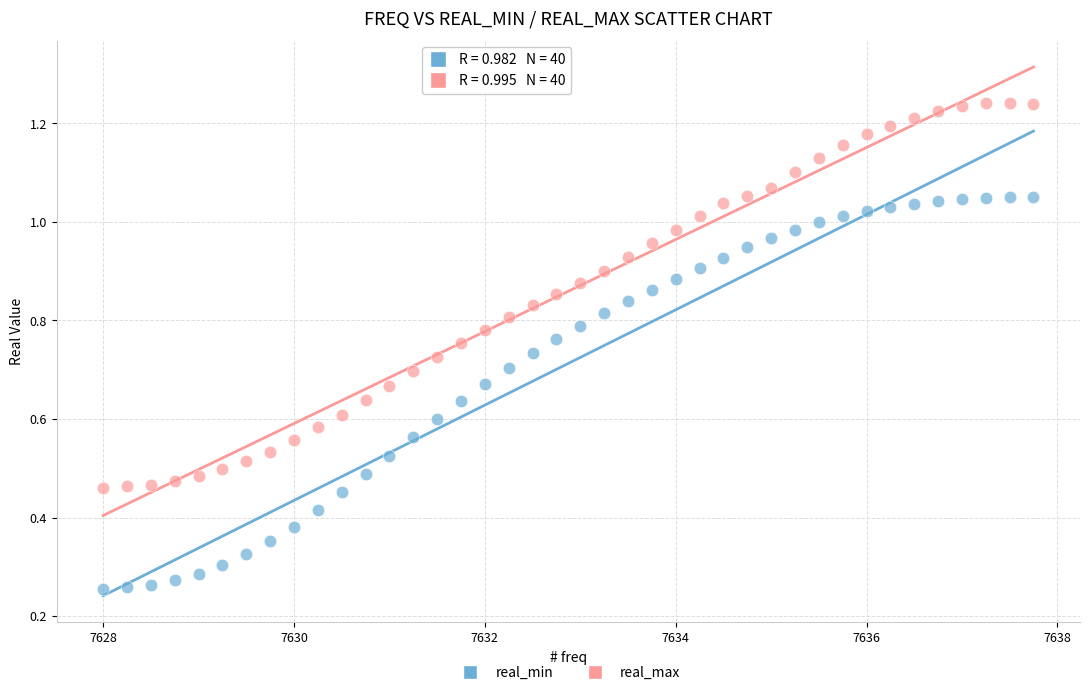

Which series has the widest spread of Y values?

real_min